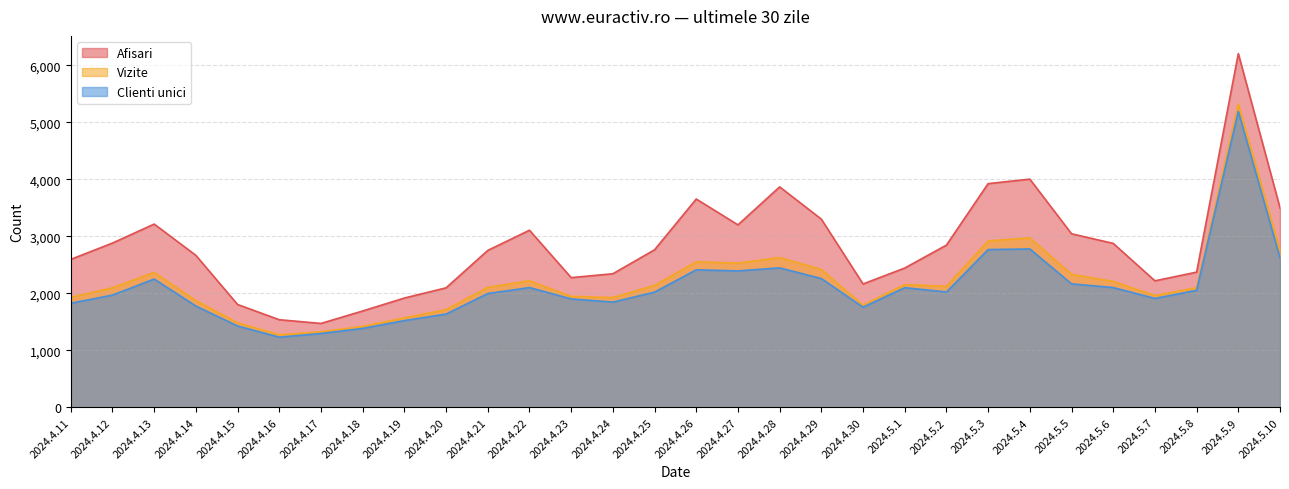

Which series has the widest spread of values?

Afisari